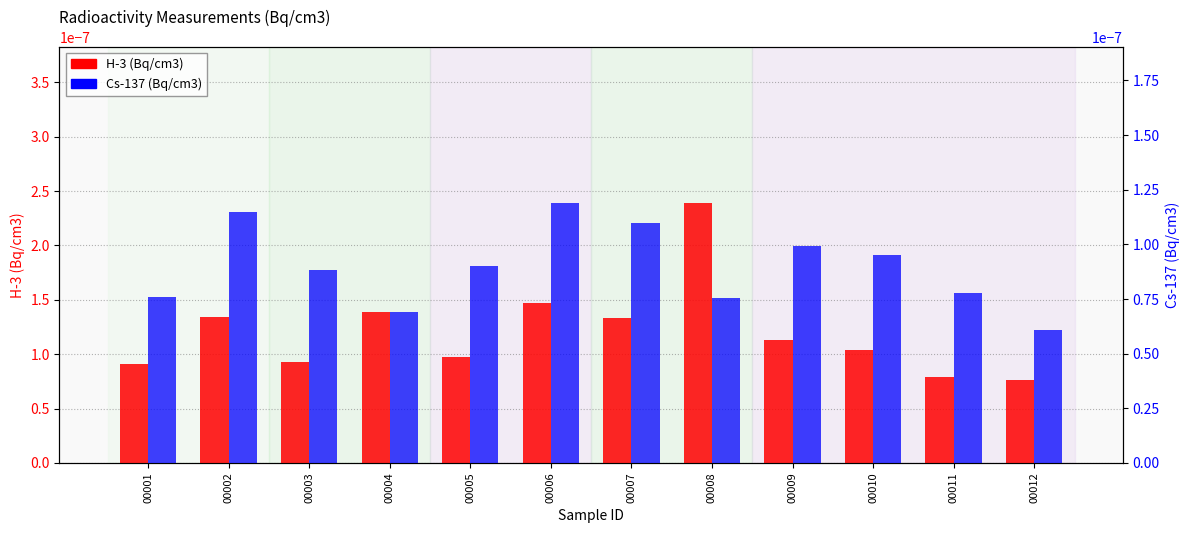

Are the bars horizontal?

No